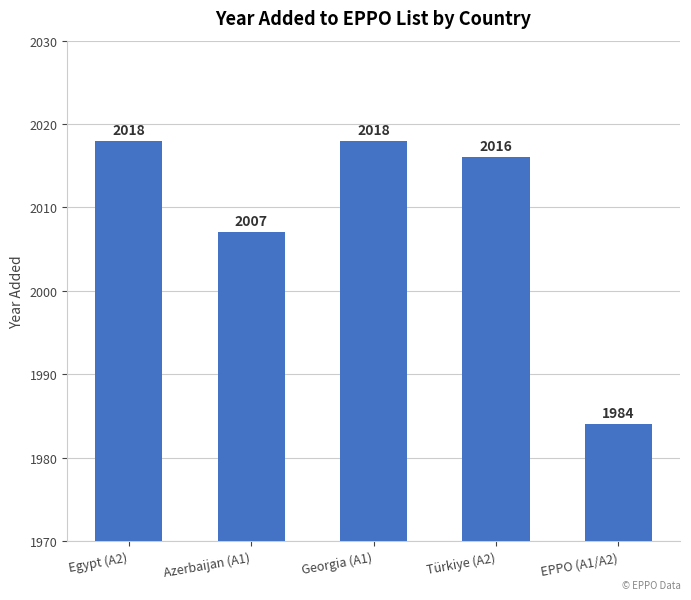

How many bars are there in total?

5